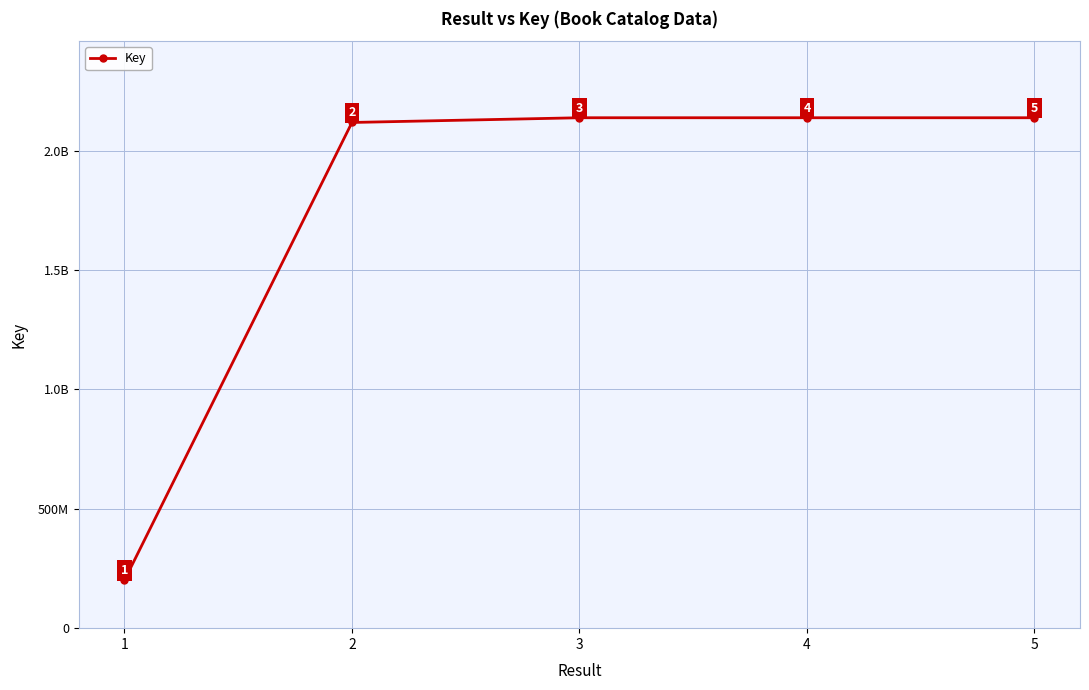

The value at 1 is 200633249. True or false?

True